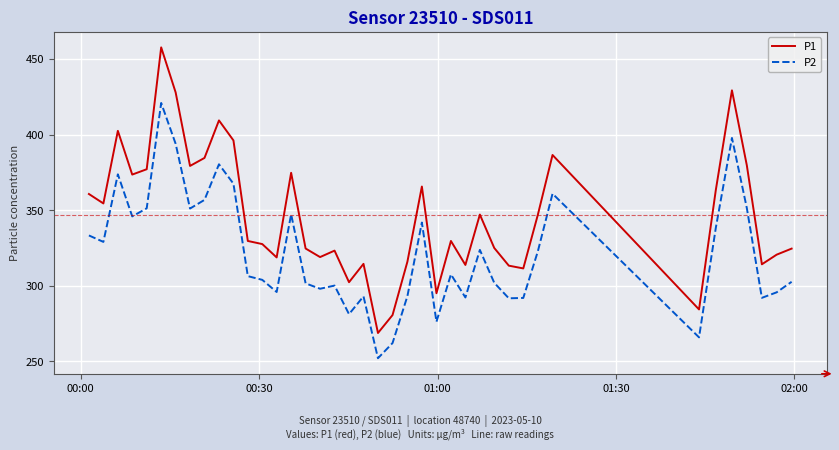

True or false: P2 and P1 cross at least once.

False